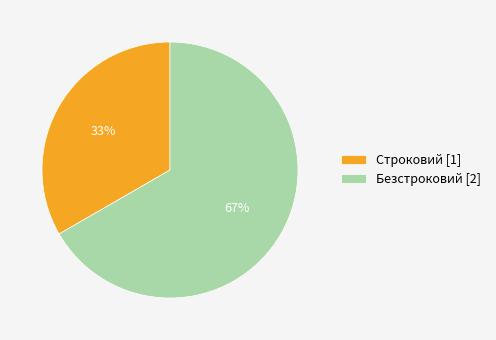

The Безстроковий slice represents 79% of the pie. True or false?

False